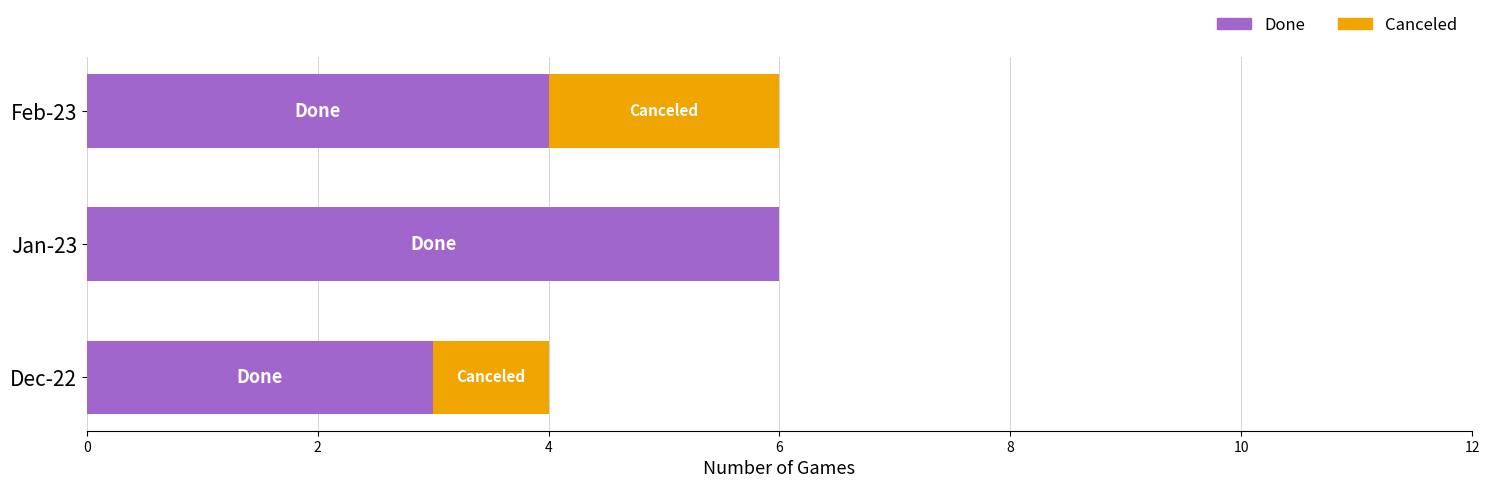

What is the maximum value for Done?

6